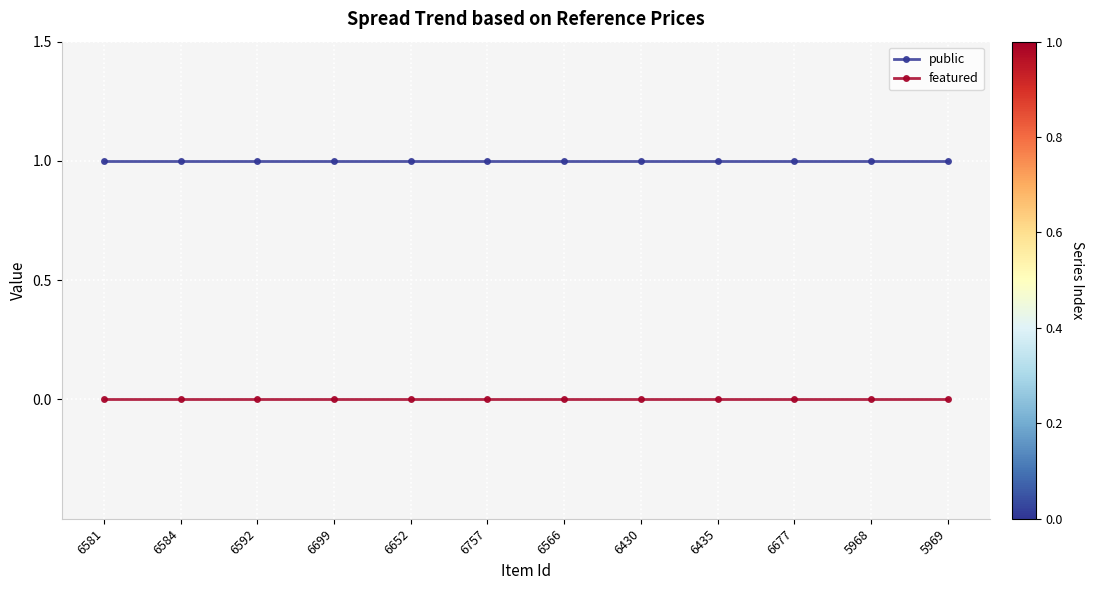

Which series has the largest total across all categories?

public